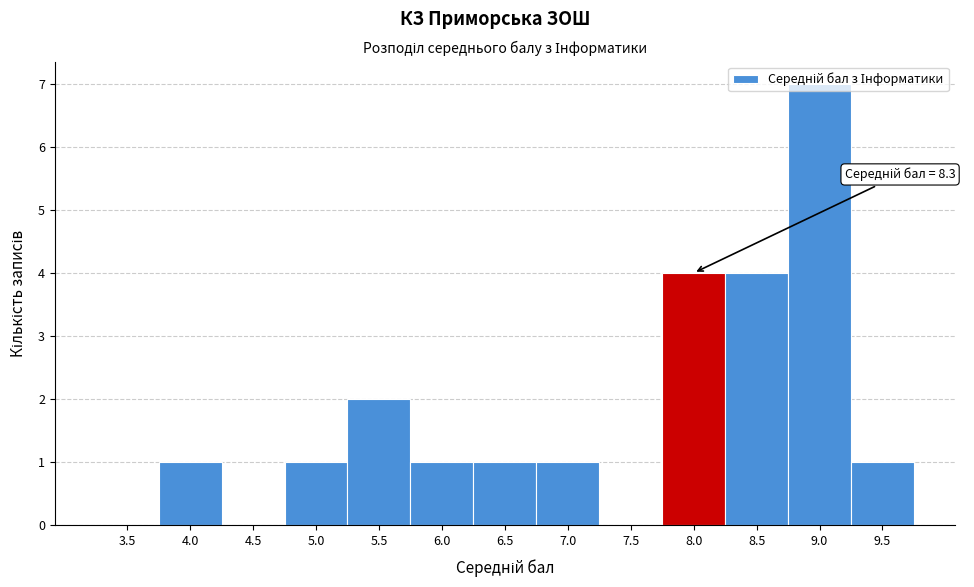

What is the ratio of the value at 6.5 to the value at 6.0?

1.0